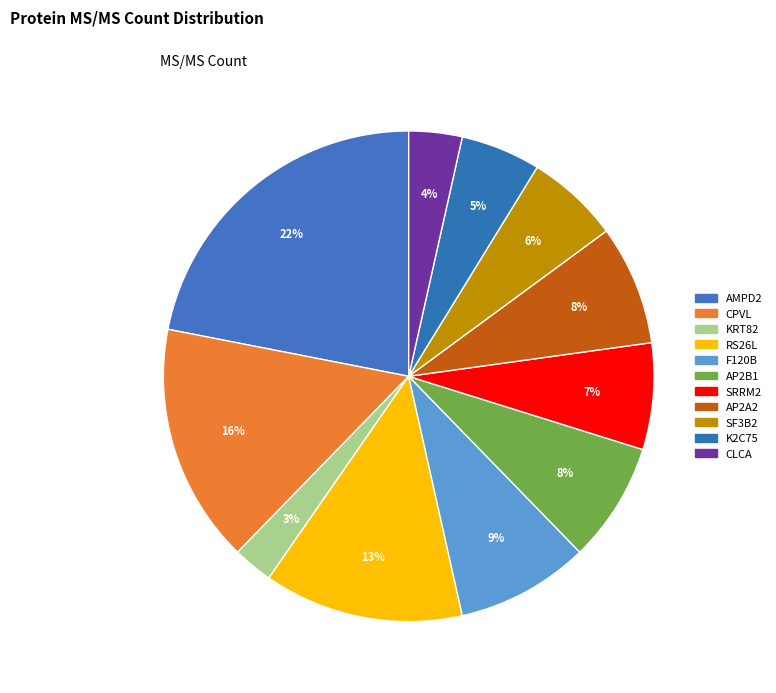

How many segments does this pie chart have?

11